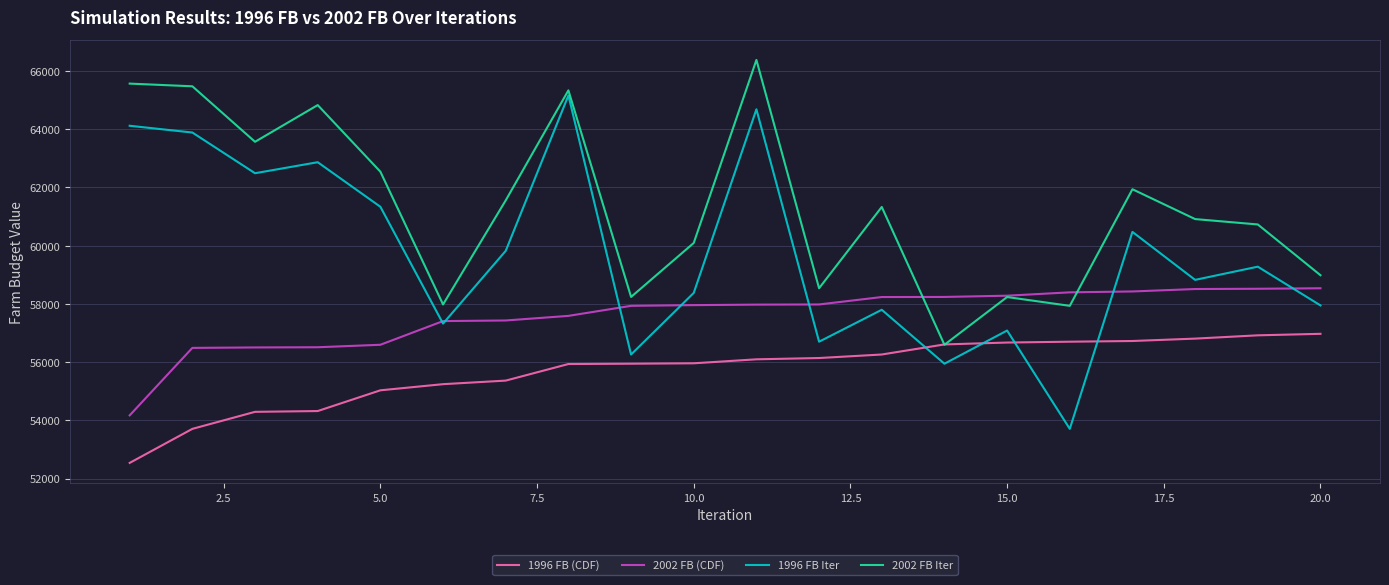

List the series in order of their overall mean, lowest first.

1996 FB (CDF), 2002 FB (CDF), 1996 FB Iter, 2002 FB Iter